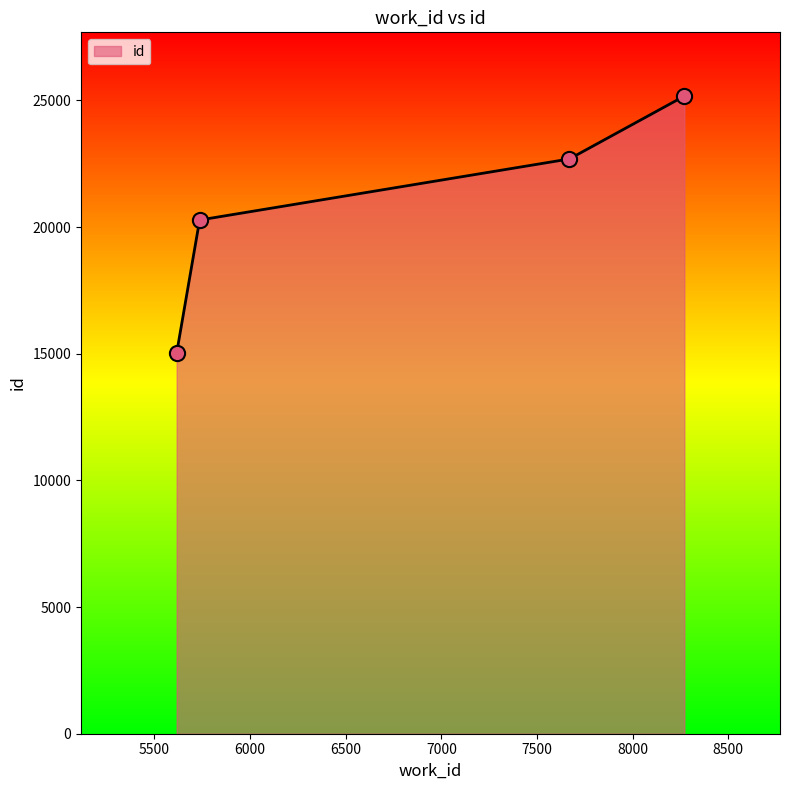

True or false: the data has more than 0 interior local peaks.

False